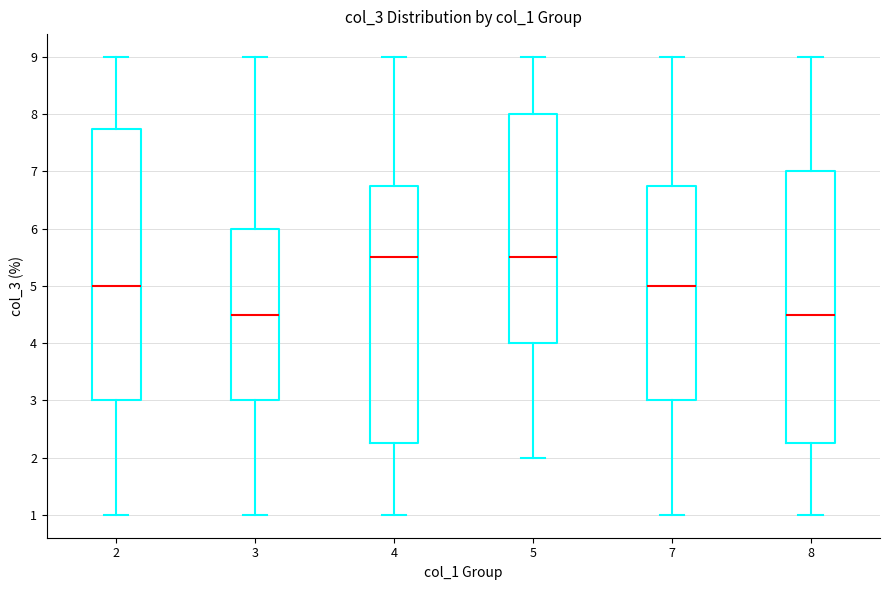

Where does the lower whisker of the box at x = 2 end on the y-axis? The values are not printed on the chart, so give them approximately, as read against the axis.

1.0